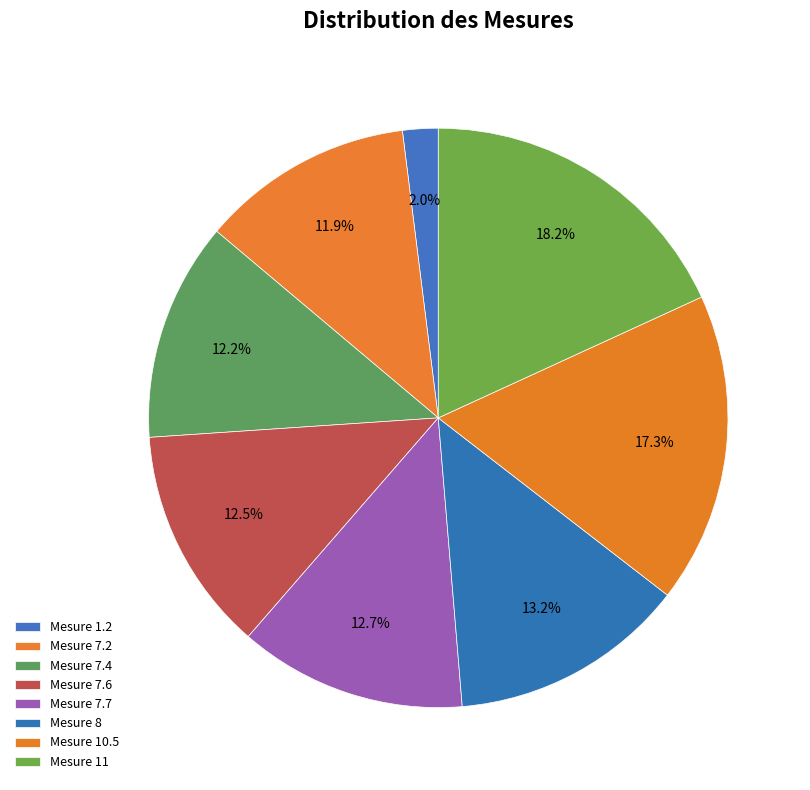

Combined, what portion of the pie is Mesure 7.6 and Mesure 10.5?

29.9%